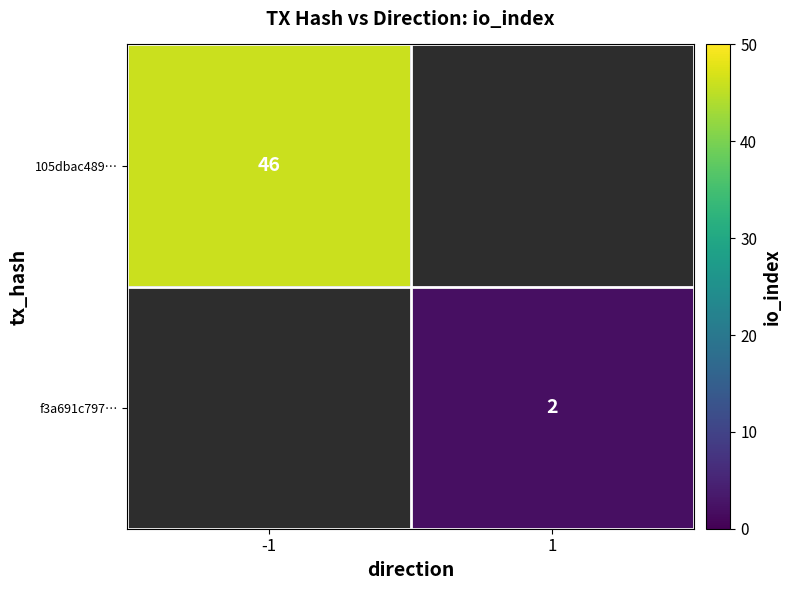

The 105dbac489… series shows 80 at -1. True or false?

False